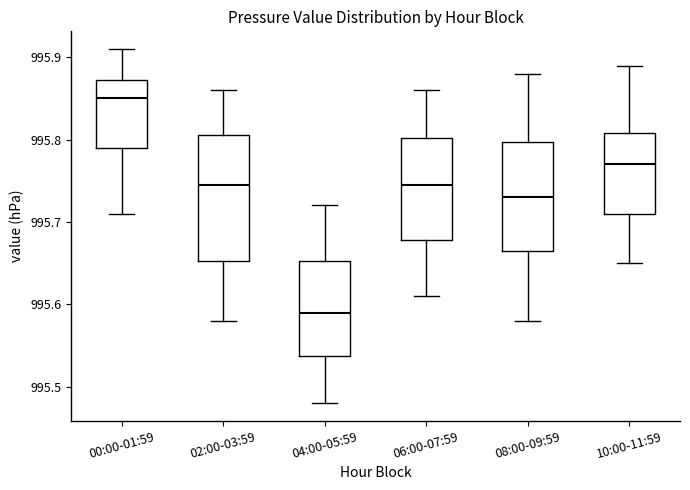

Reading left to right, read every box against the y-axis: the position of its median line, the range the box covers, and the ends of its whiskers. The values are not printed on the chart, so give them approximately, as read against the axis.

00:00-01:59: median 995.85, box 995.79 to 995.87, whiskers 995.71 to 995.91
02:00-03:59: median 995.75, box 995.65 to 995.81, whiskers 995.58 to 995.86
04:00-05:59: median 995.59, box 995.54 to 995.65, whiskers 995.48 to 995.72
06:00-07:59: median 995.75, box 995.68 to 995.80, whiskers 995.61 to 995.86
08:00-09:59: median 995.73, box 995.67 to 995.80, whiskers 995.58 to 995.88
10:00-11:59: median 995.77, box 995.71 to 995.81, whiskers 995.65 to 995.89